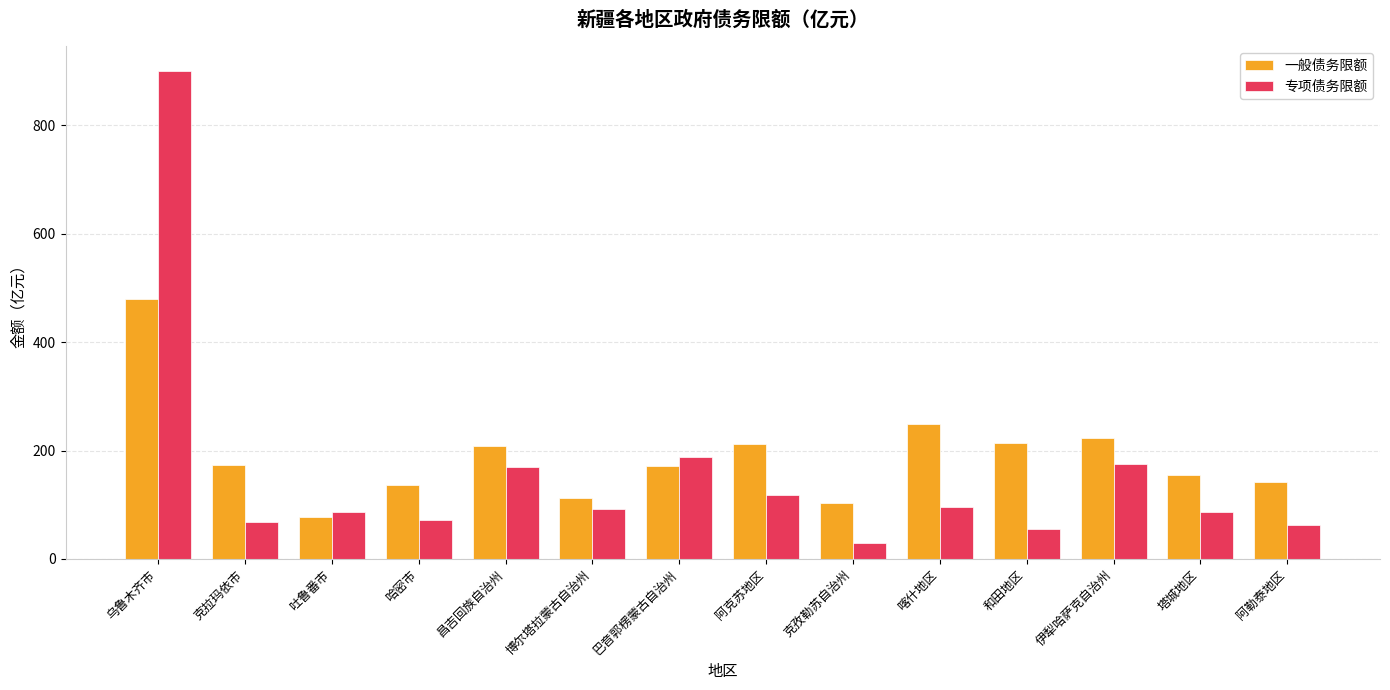

Rank the series by their maximum value, from lowest to highest.

一般债务限额, 专项债务限额